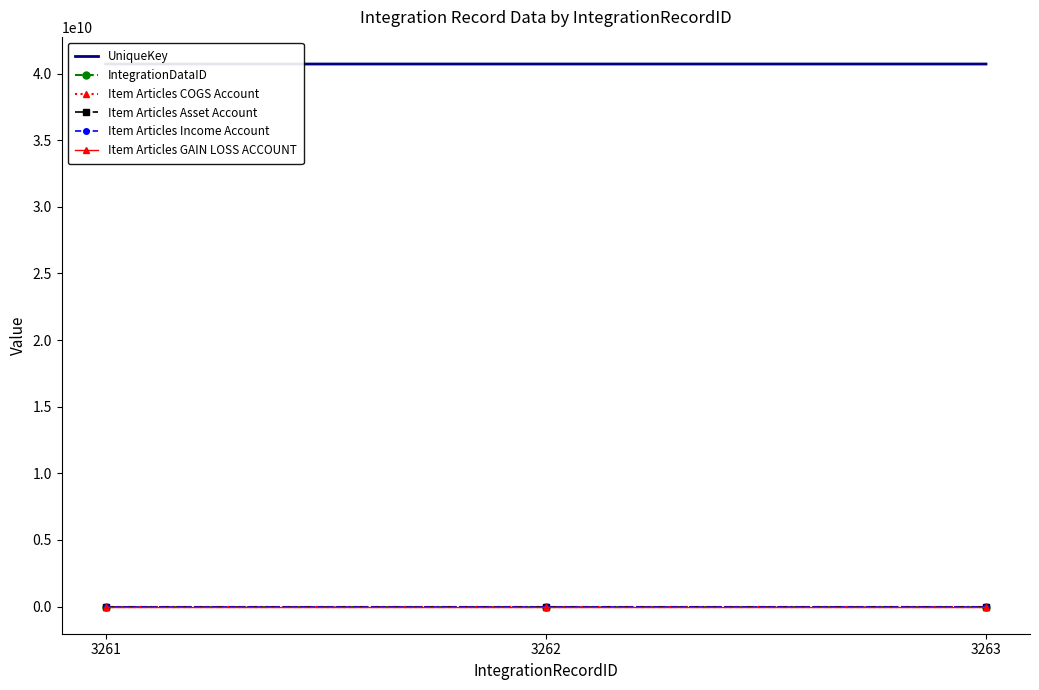

What is the difference between the highest and lowest values at 3262?

40714140524